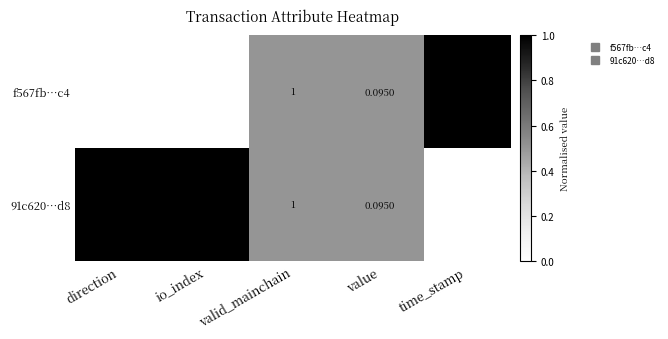

At which label is f567fb…c4 closest to 814999999?

io_index